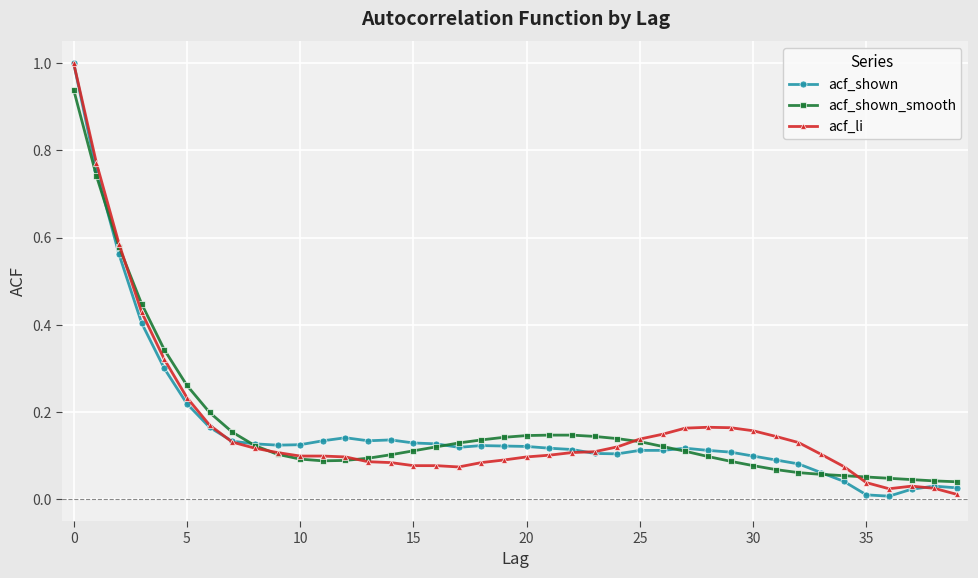

Count the number of data series in this chart.

3